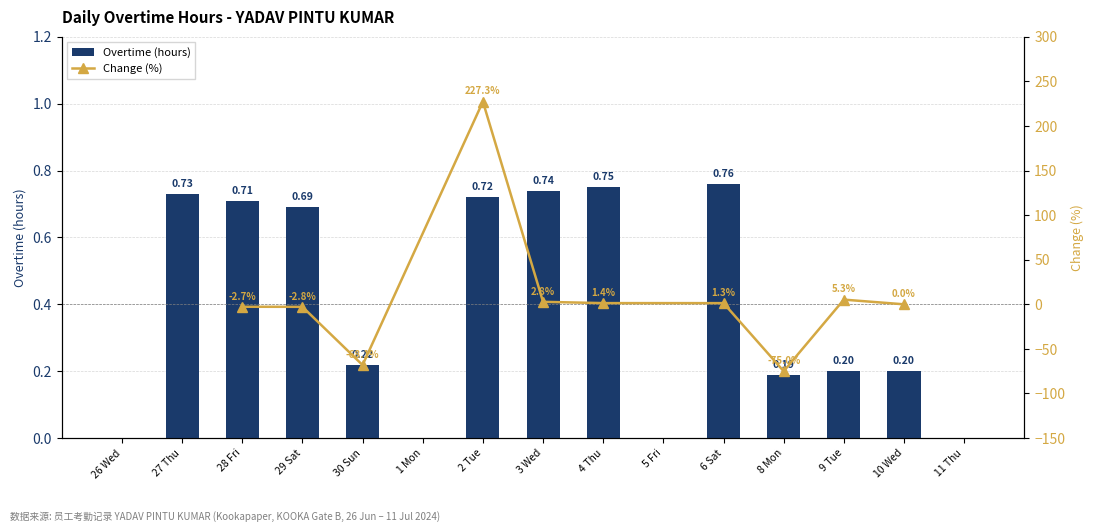

What is the label of the 4th bar from the left?

29 Sat